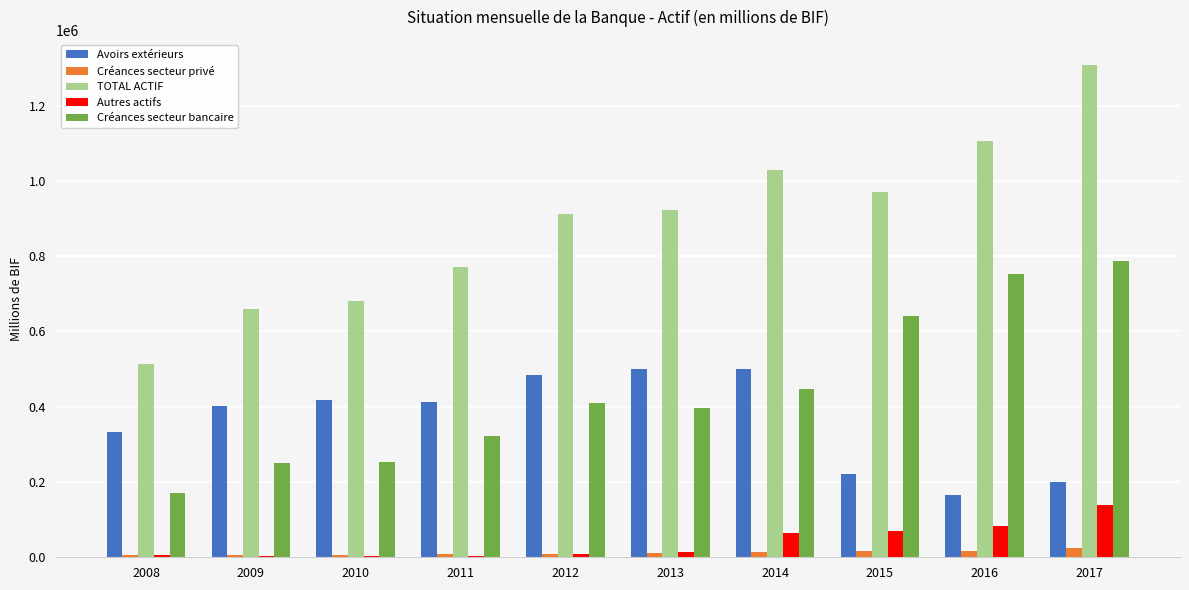

The value of TOTAL ACTIF at 2011 is 772034.6. True or false?

True